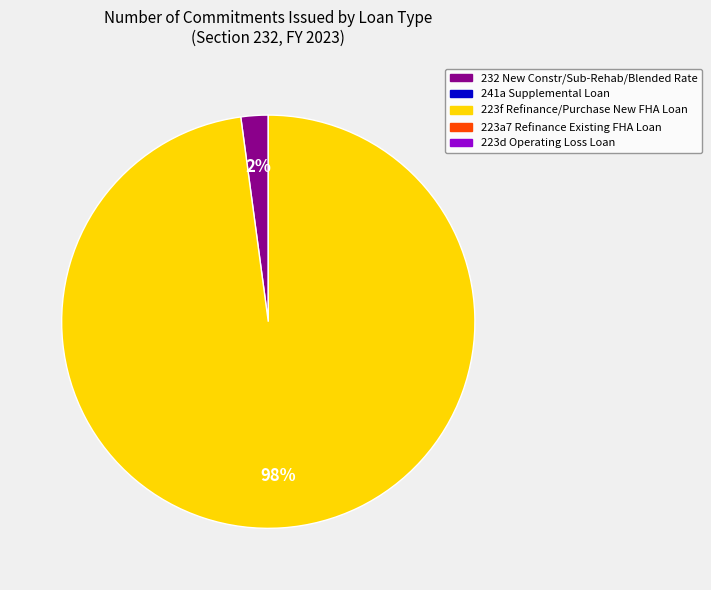

To the nearest percent, what is the average slice percentage?

50%